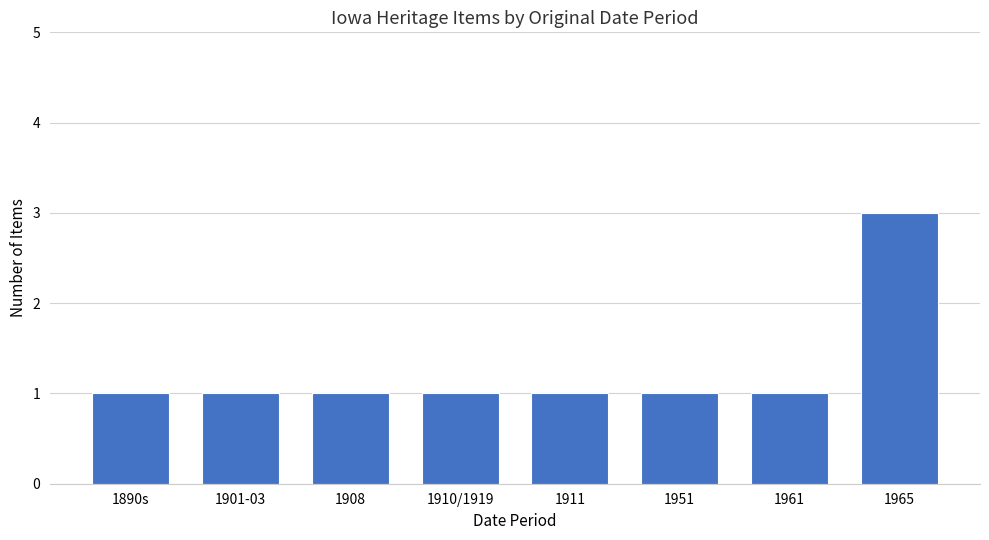

What is the ratio of the value at 1961 to the value at 1965?

0.3